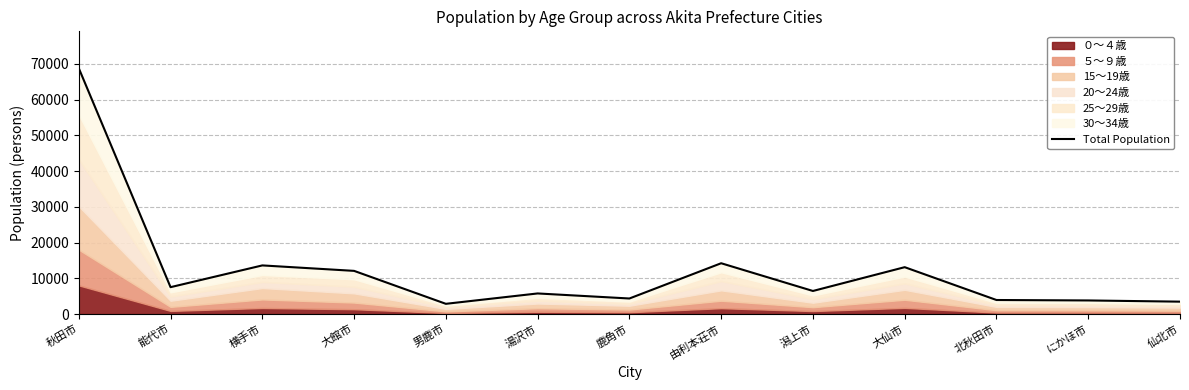

What is the sum of the values at 大仙市 and 由利本荘市?

27326